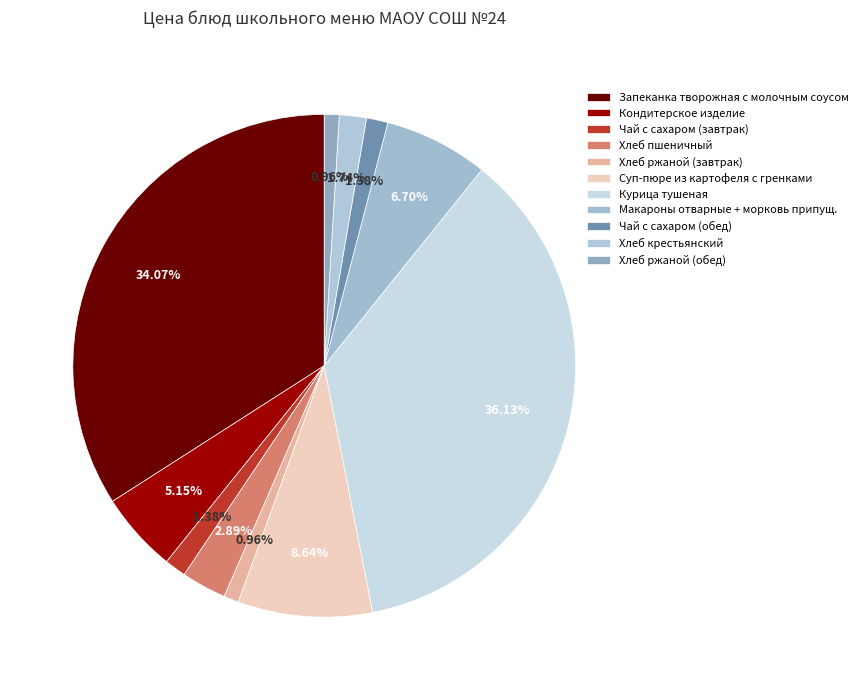

How many segments does this pie chart have?

11